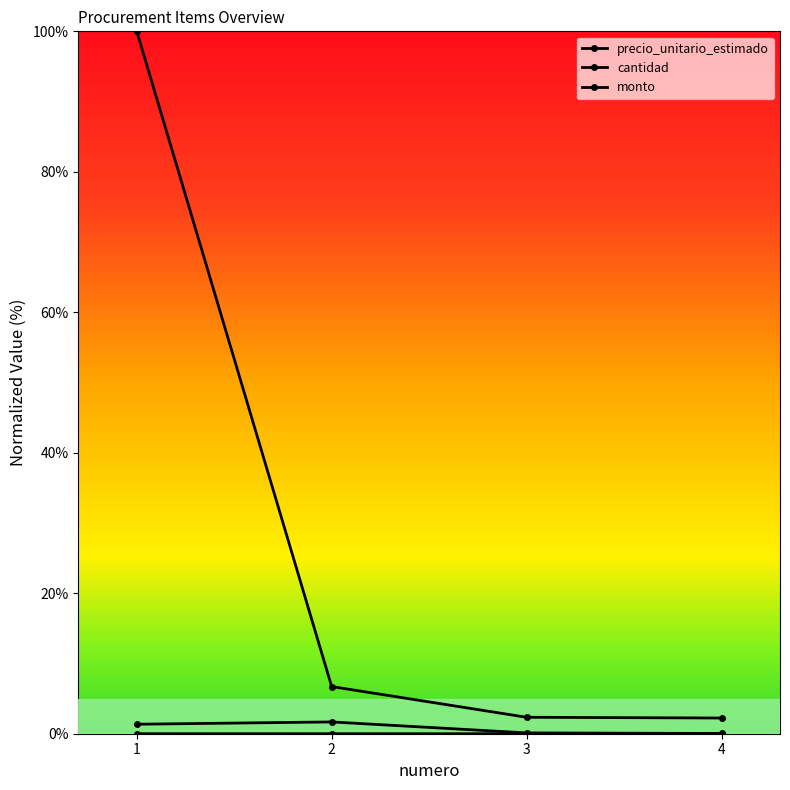

How many data points does each series have?

4